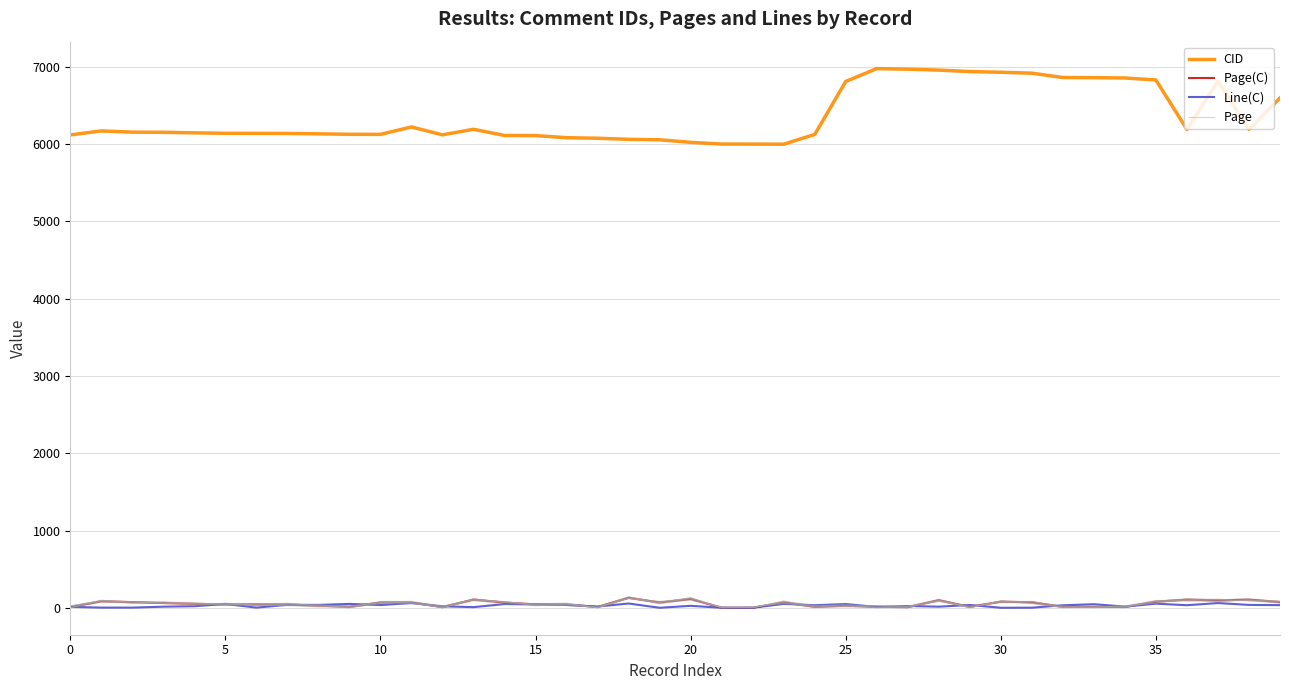

Reading left to right, extract all data points from this chart.

CID: 6120	6172	6156	6154	6147	6141	6140	6139	6134	6128	6127	6223	6121	6193	6113	6111	6084	6077	6063	6057	6024	6002	6001	6000	6126	6812	6978	6971	6959	6940	6931	6919	6863	6861	6857	6831	6190	6815	6192	6598
Page(C): 8	84	73	61	51	43	43	42	27	12	68	68	8	106	68	43	43	10	129	68	114	0	0	70	12	27	12	8	98	11	79	71	12	12	10	79	105	96	105	74
Line(C): 12	2	2	14	20	49	2	38	37	50	35	61	19	8	48	43	36	16	55	0	25	0	0	50	33	48	10	23	14	36	0	1	32	46	15	53	33	61	37	34
Page: 8	84	73	61	51	43	43	42	27	12	68	68	8	106	68	43	43	10	129	68	114	0	0	70	12	27	12	8	98	11	79	71	12	12	10	79	105	96	105	74